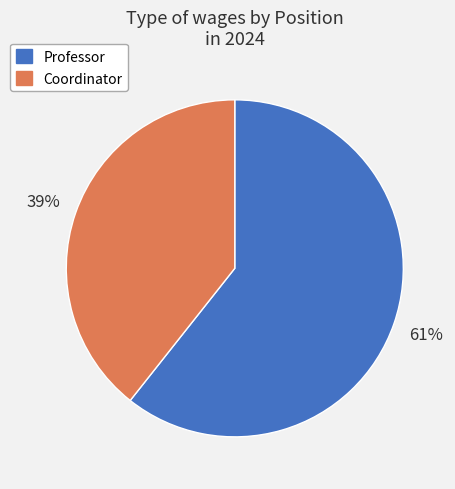

How many slices are in this pie chart?

2